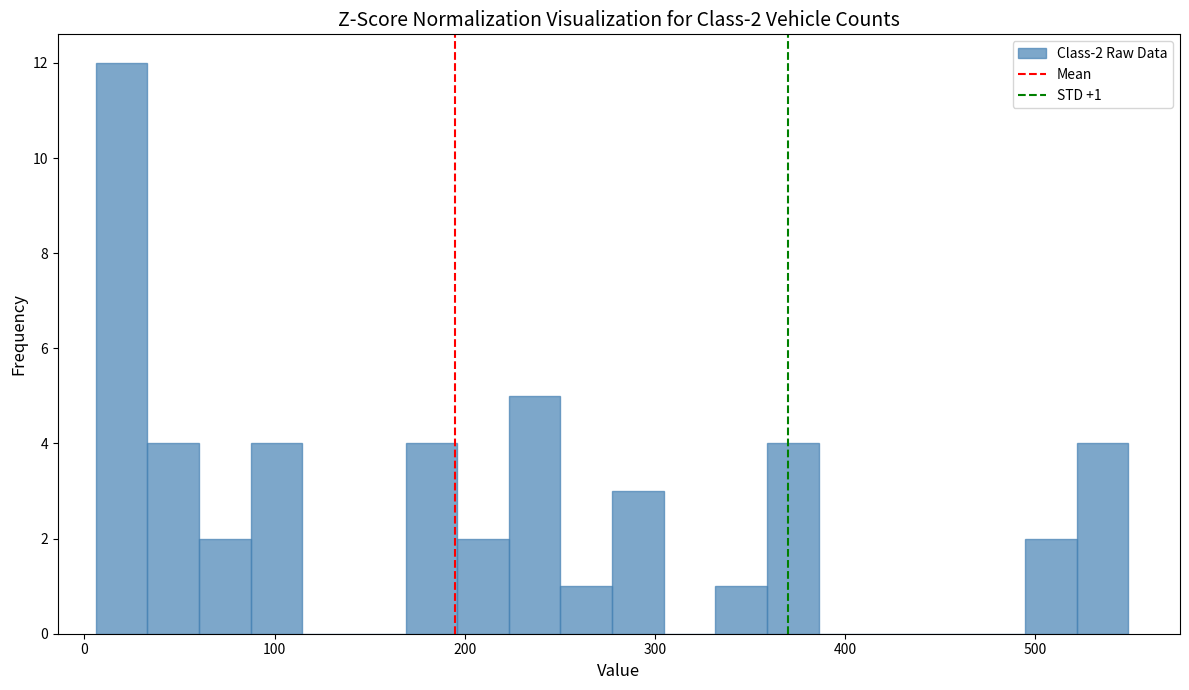

Read against the x-axis, roughly where is the centre of the tallest bar?

20